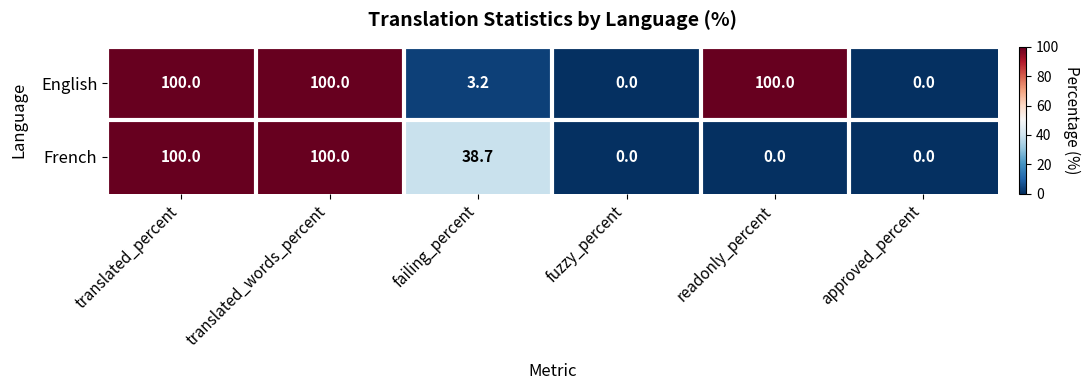

What is the difference between the English values at fuzzy_percent and failing_percent?

3.2